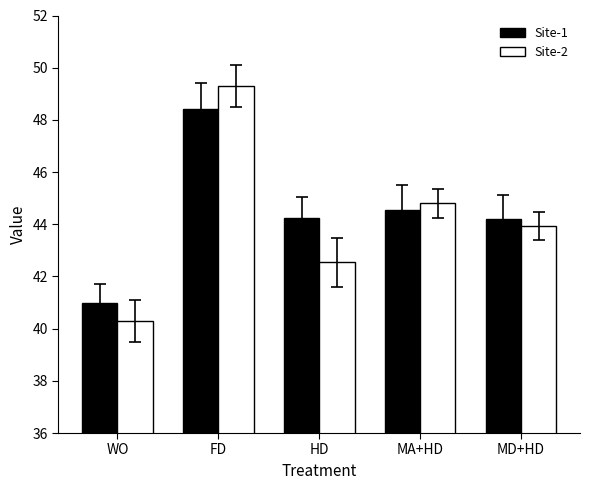

How many groups of bars are there?

5